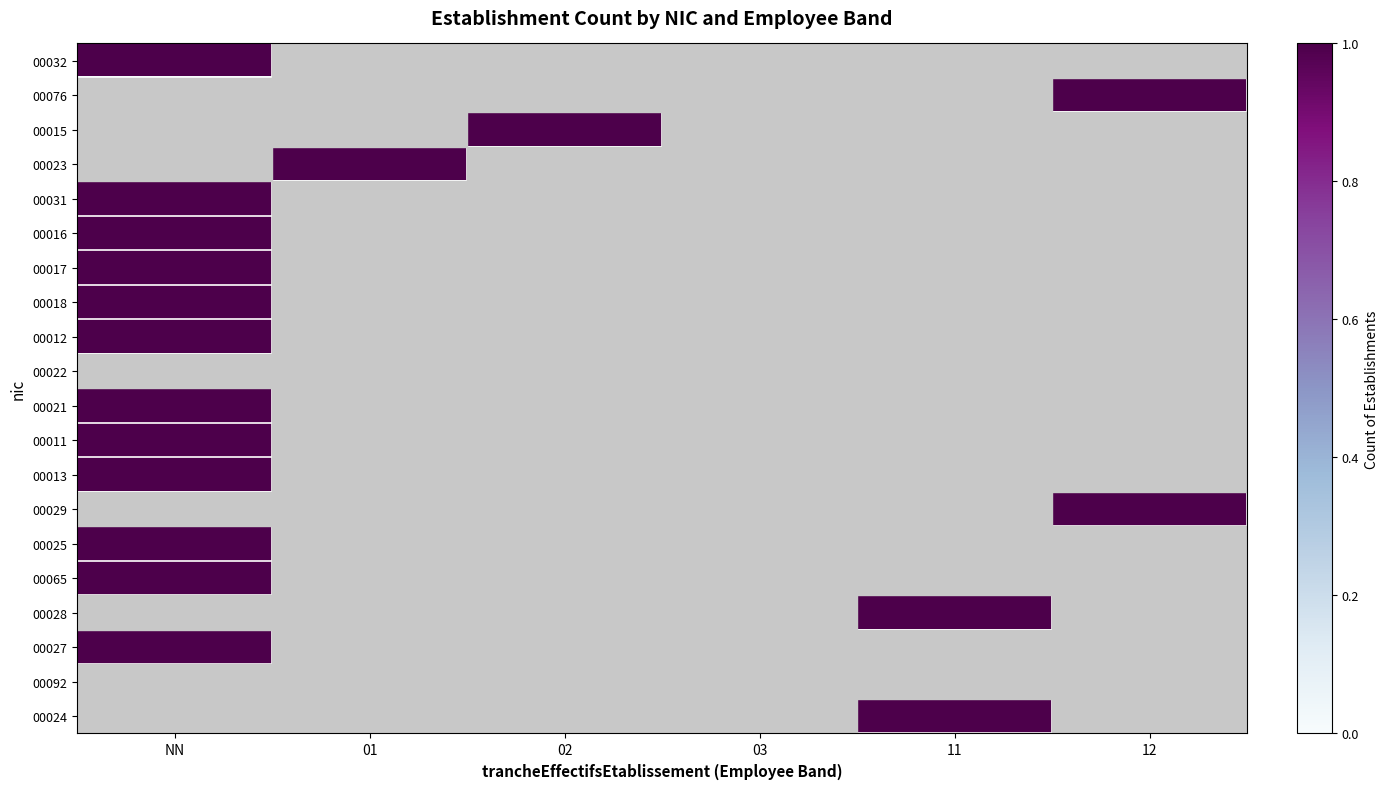

What is the greatest value displayed?

1